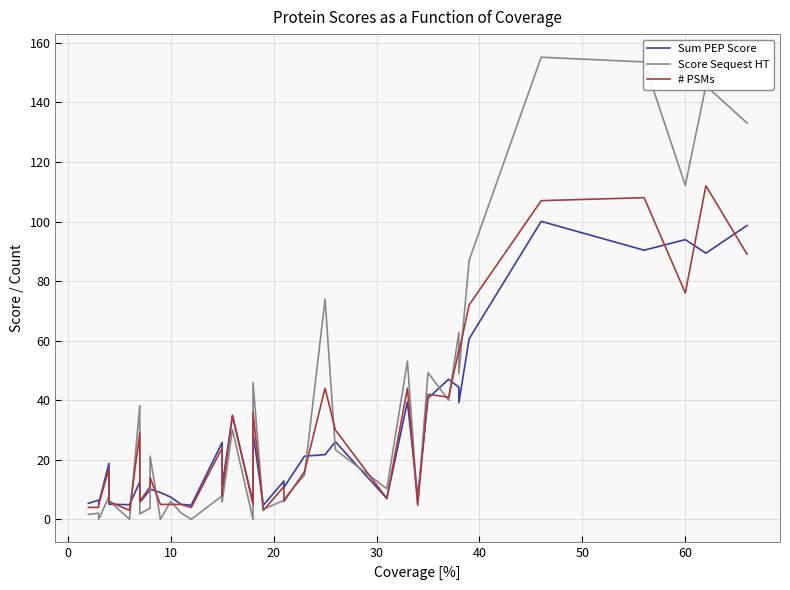

Does the chart have visible grid lines?

Yes